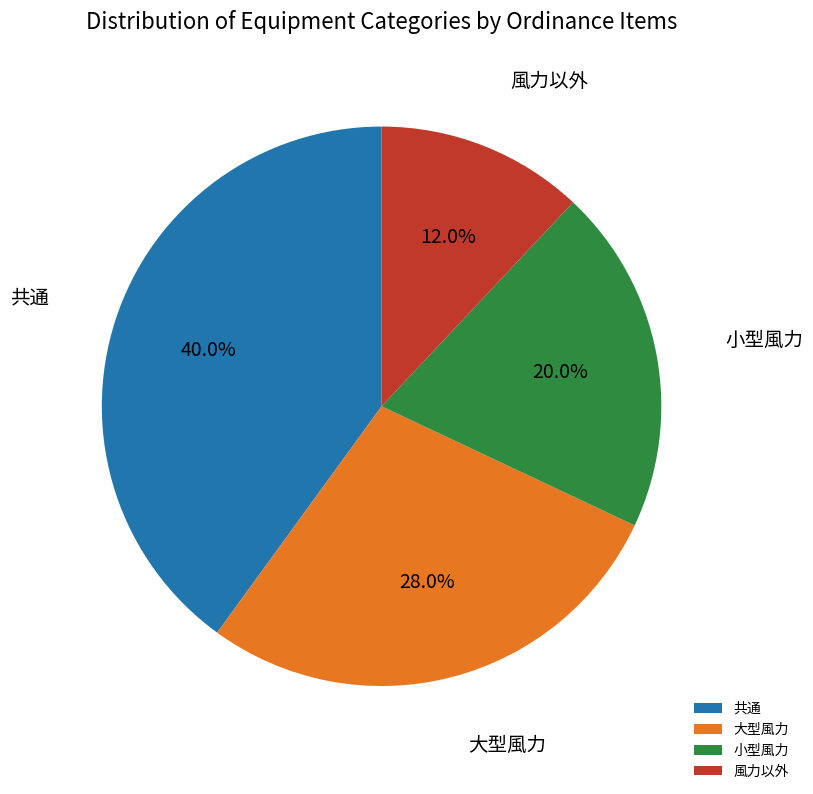

Which category has the biggest portion of the pie?

共通